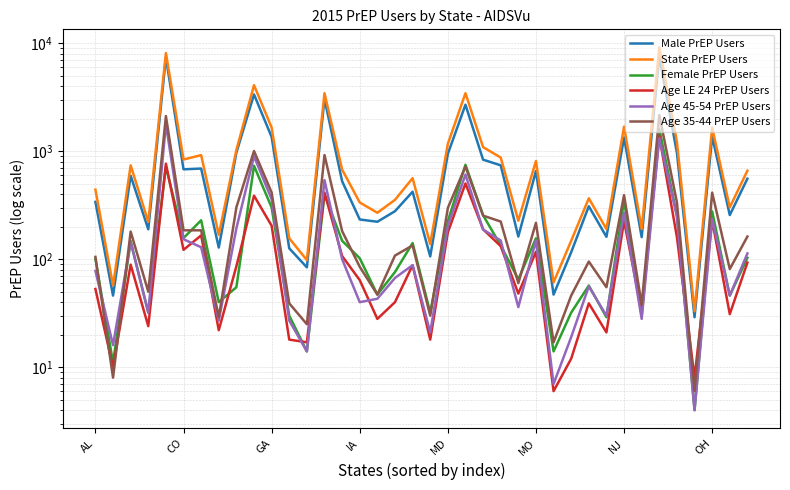

Is this an area chart (filled region under the line)?

No